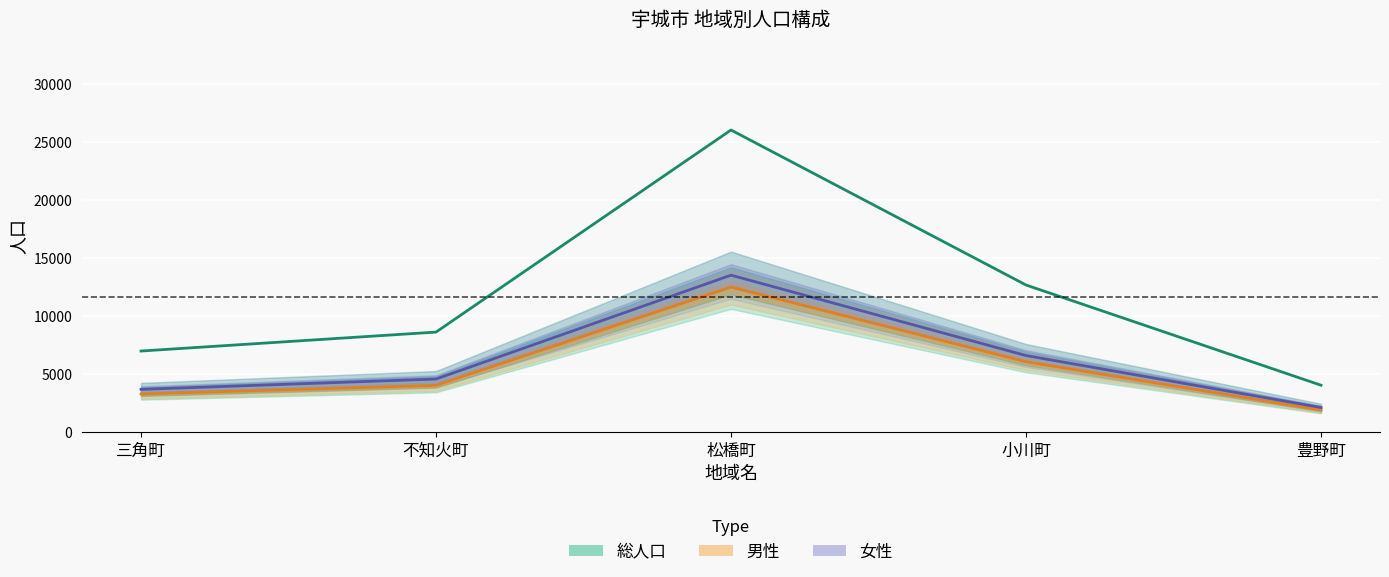

Reading left to right, transcribe all the data shown in this chart.

総人口: 6990	8621	26008	12671	4048
男性: 3298	4040	12491	6070	1916
女性: 3692	4581	13517	6601	2132